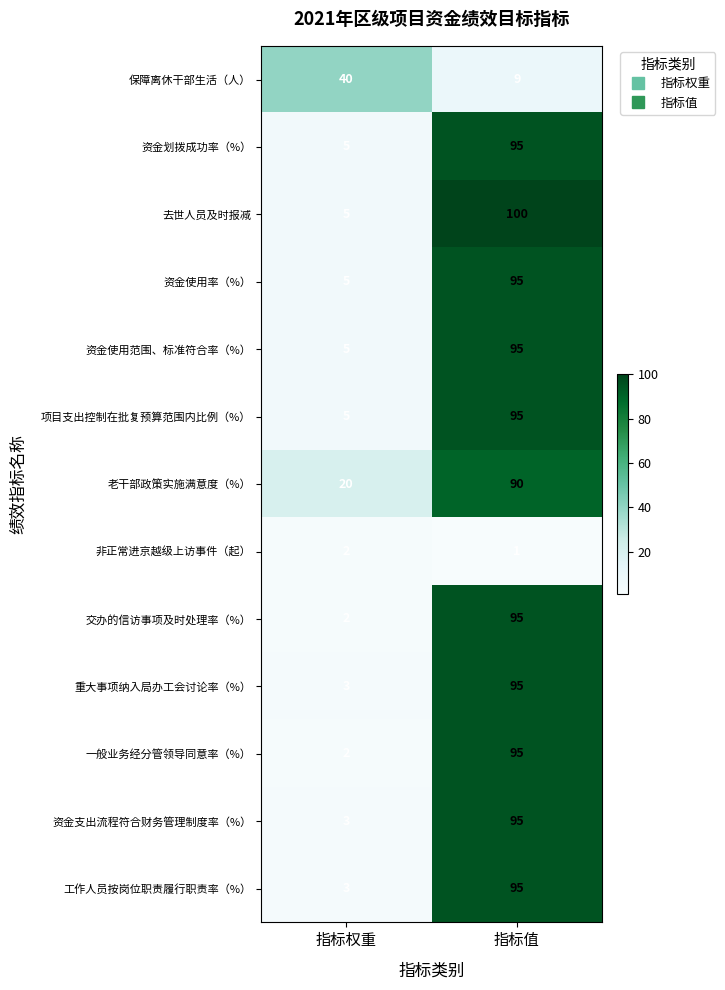

What is the difference between the highest and lowest values at 指标值?

99